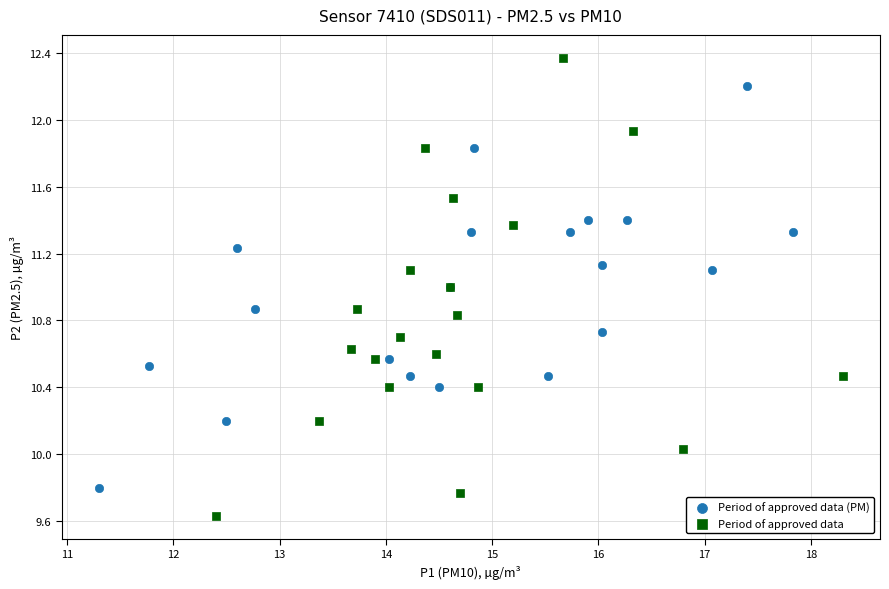

Which series contains the lowest Y value?

Period of approved data